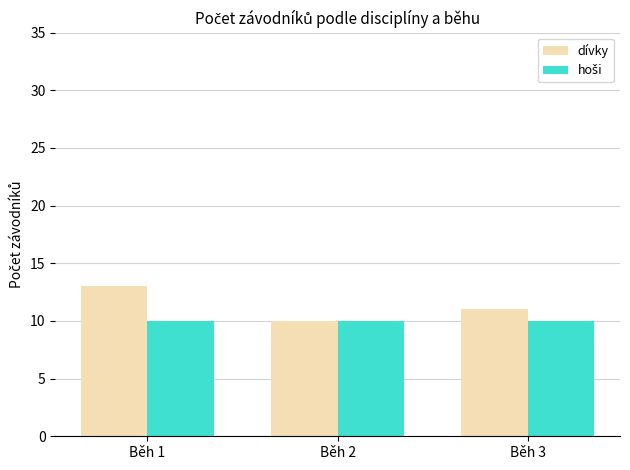

Which series changed the most between Běh 1 and Běh 2?

dívky